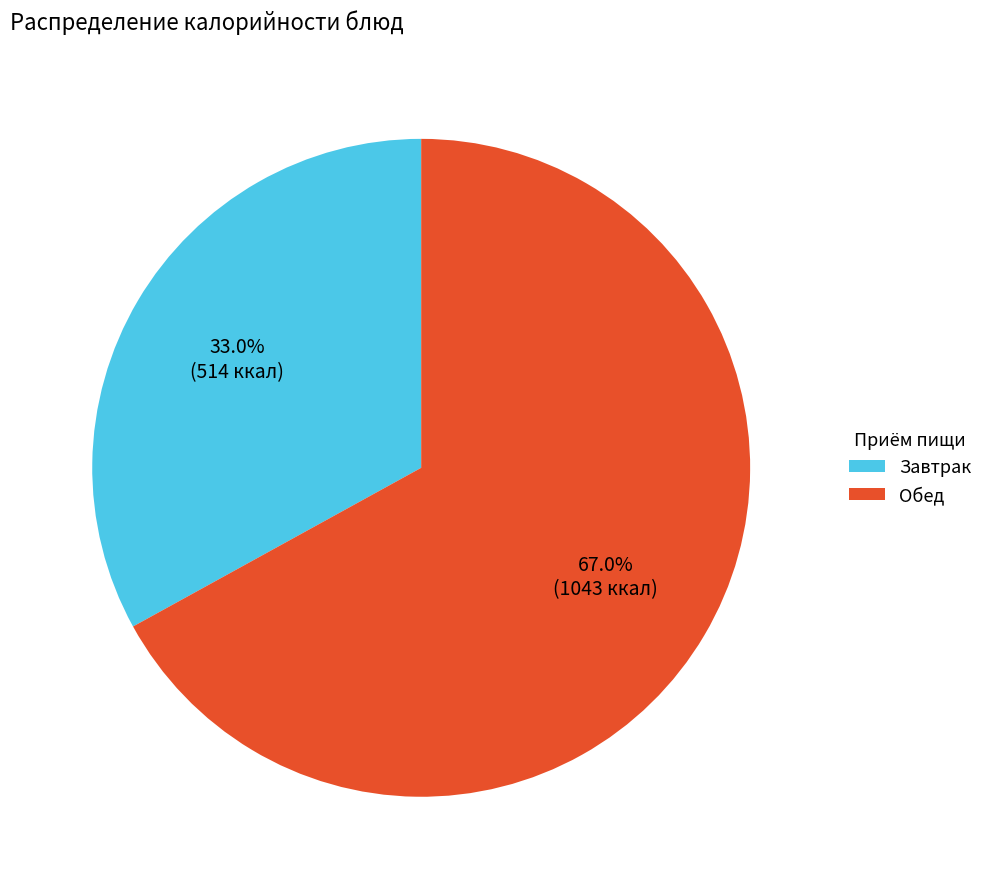

What is the ratio of the value at Завтрак to the value at Обед?

0.5